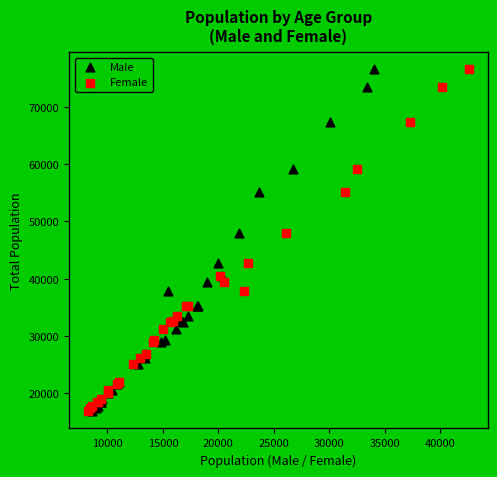

What are all the series names shown in the legend?

Male, Female